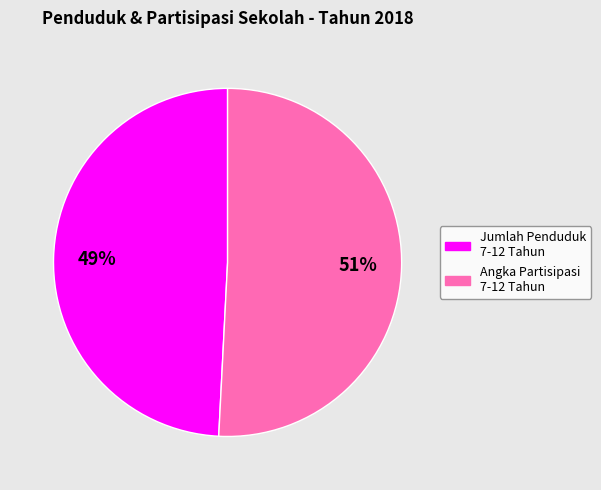

To the nearest percent, what is the difference between the largest and smallest slice percentages?

2%